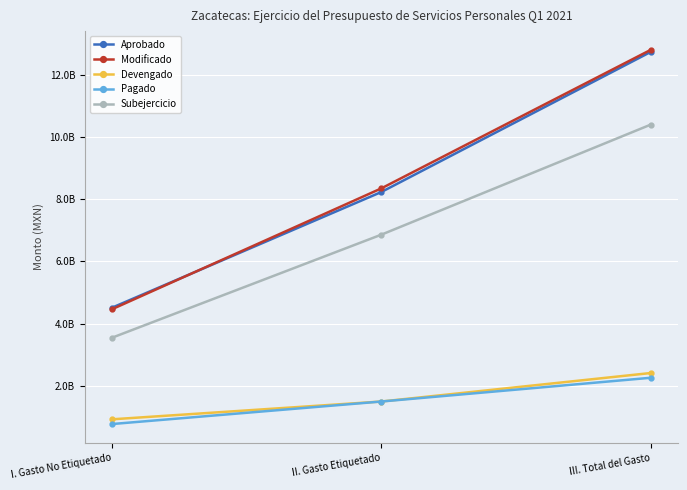

Is this an area chart (filled region under the line)?

No